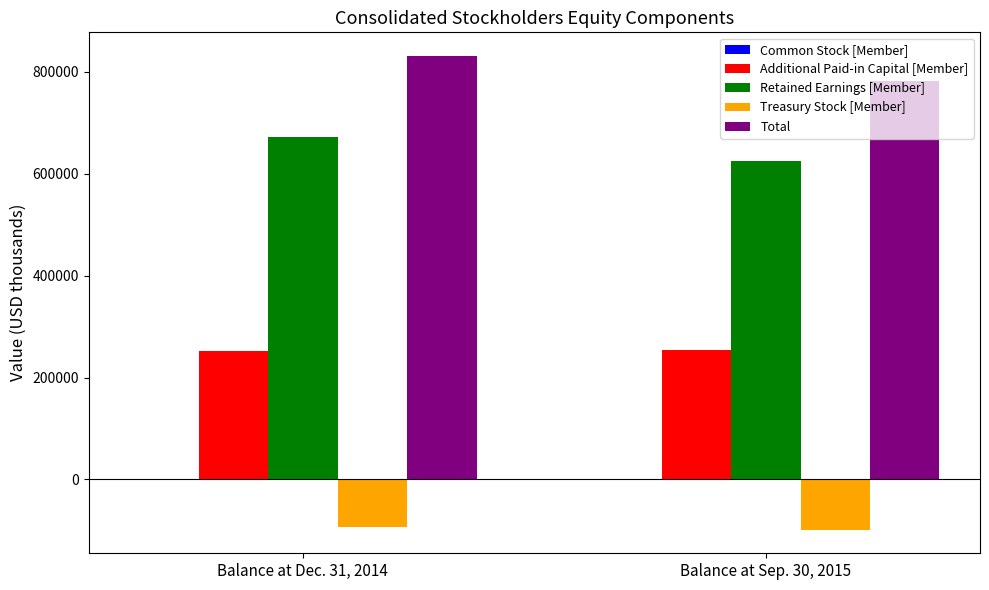

At which category is the sum across all series the highest?

Balance at Dec. 31, 2014